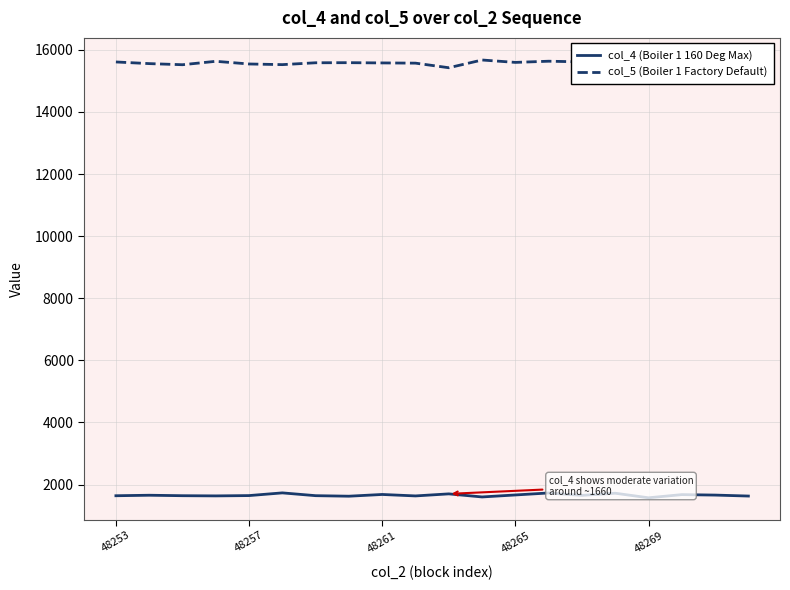

What is the minimum value for col_4 (Boiler 1 160 Deg Max)?

1575